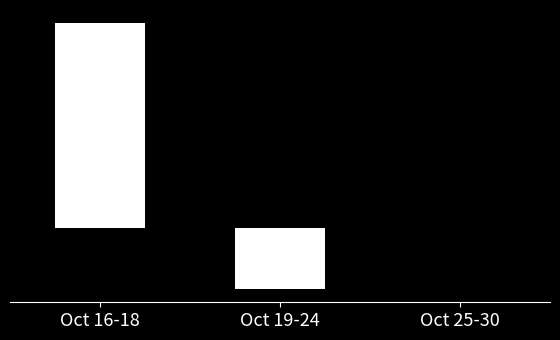

What is the sum of the values at Oct 19-24 and Oct 25-30?

-3600